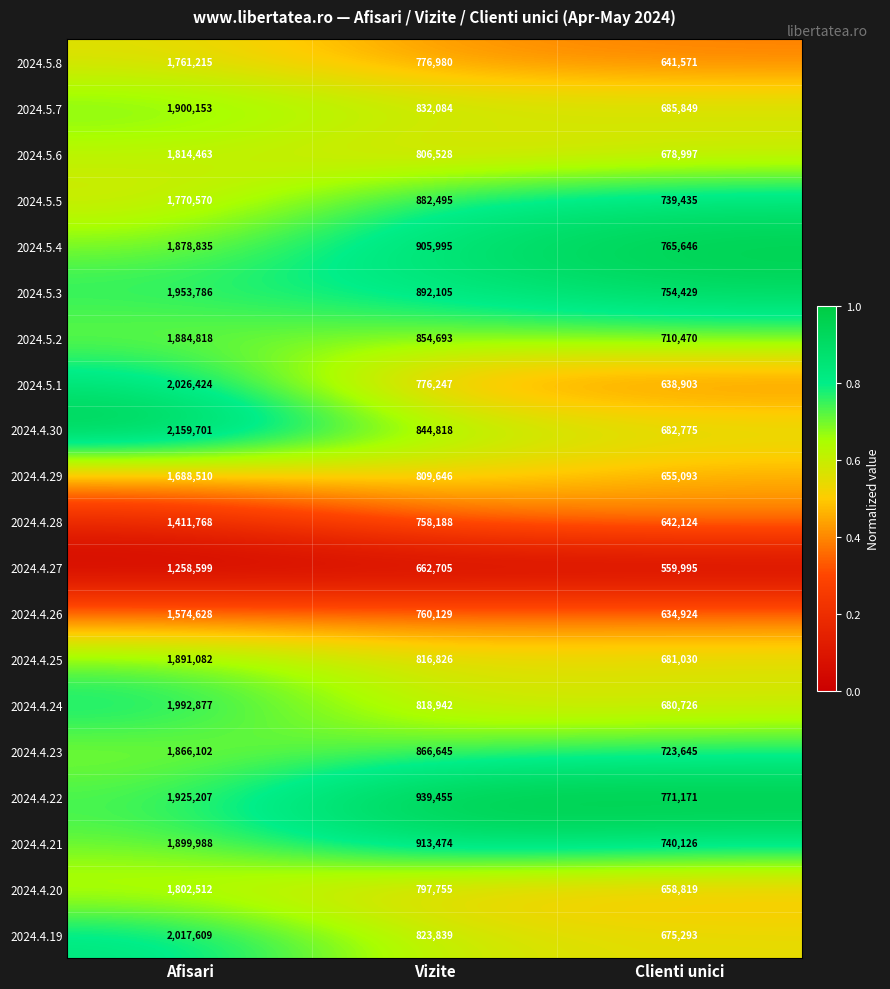

What is the maximum value for 2024.5.8?

1761215